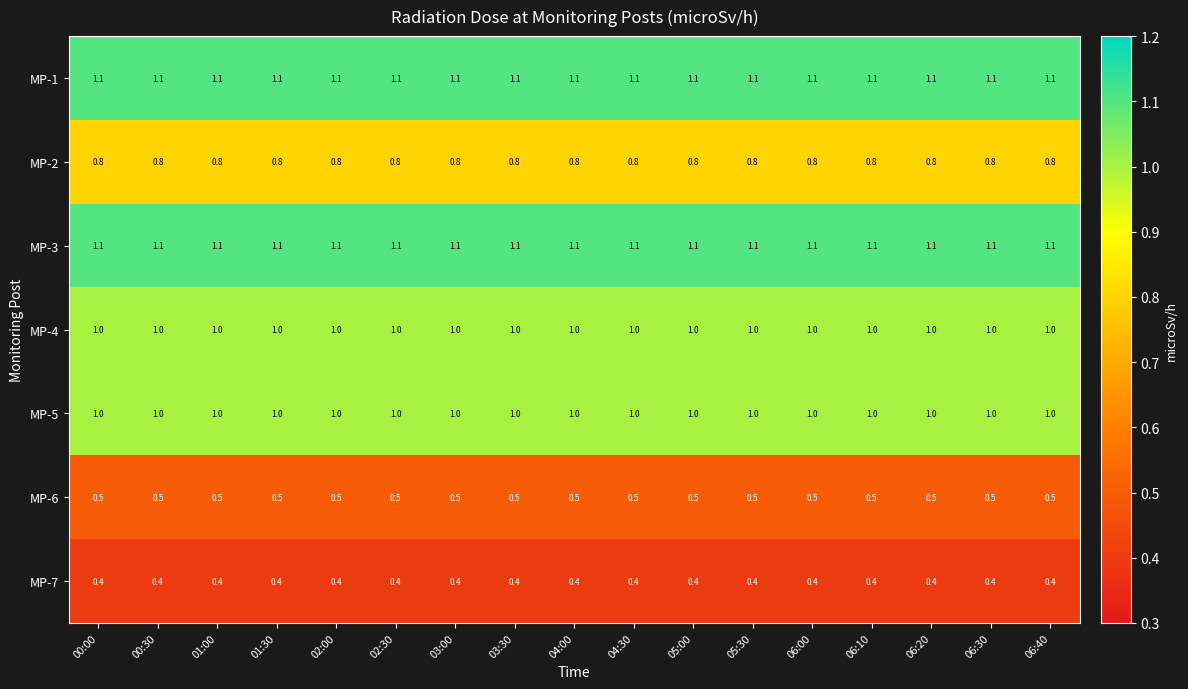

Is it true that MP-1 equals 1.1 at 06:30?

True